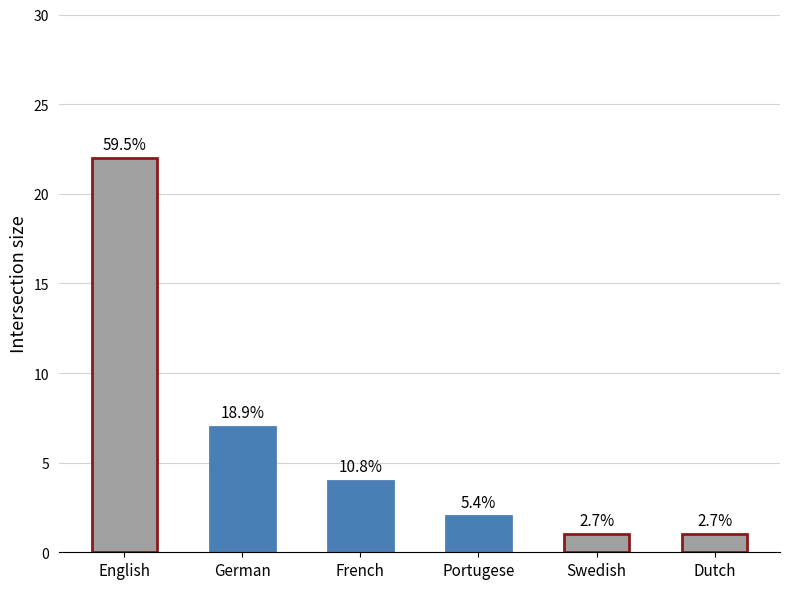

How many bars are there in total?

6